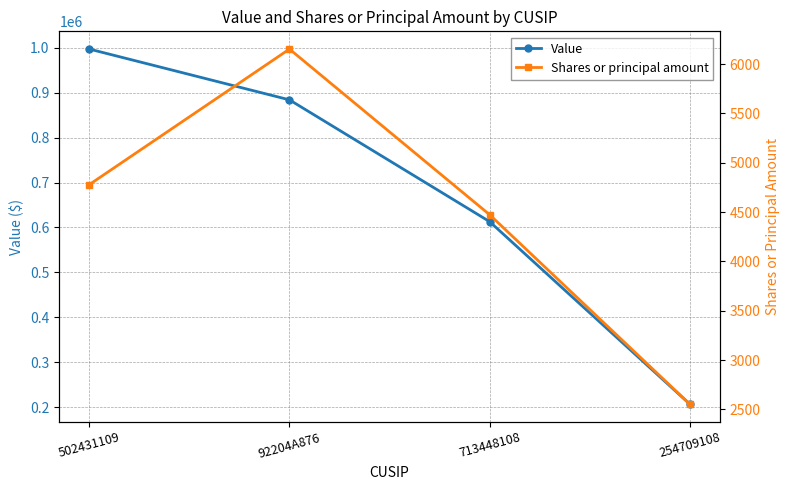

Between 92204A876 and 713448108, which series saw the biggest shift?

Value